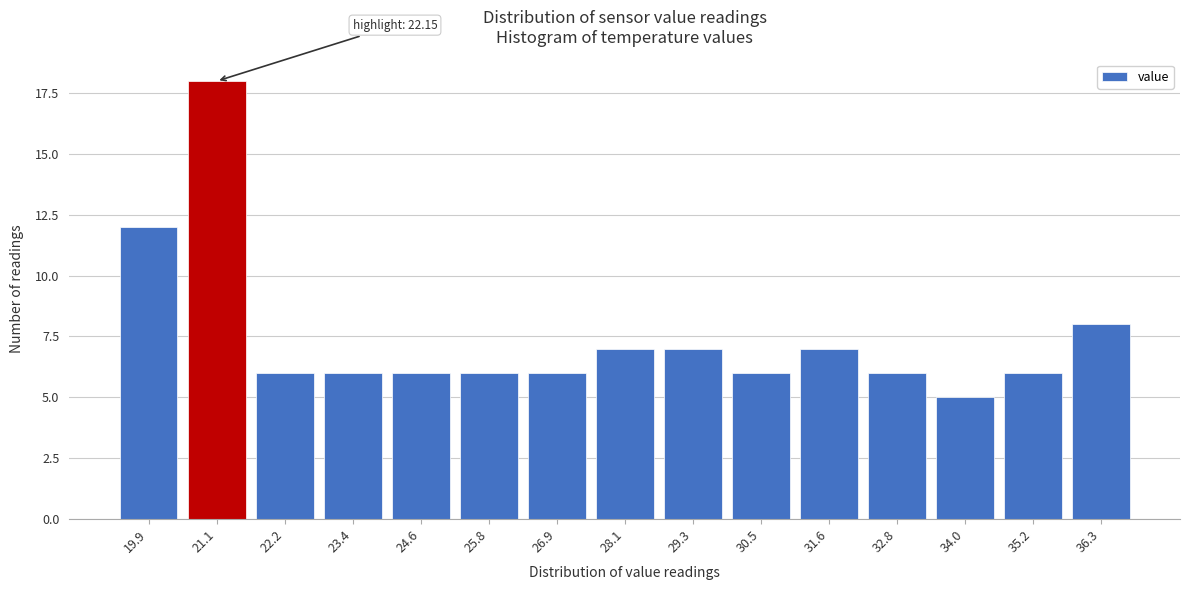

Reading left to right, list all the values displayed in this chart.

12	18	6	6	6	6	6	7	7	6	7	6	5	6	8